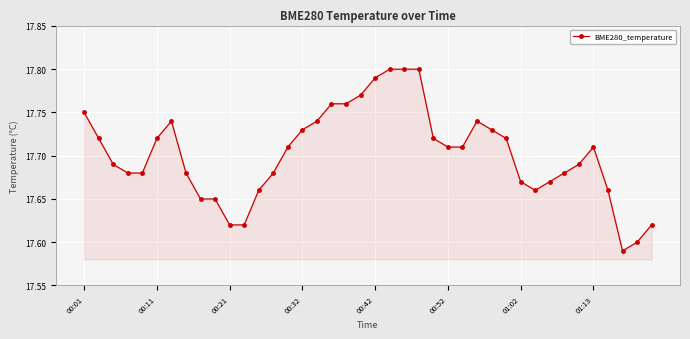

How many lines are shown in the chart?

1